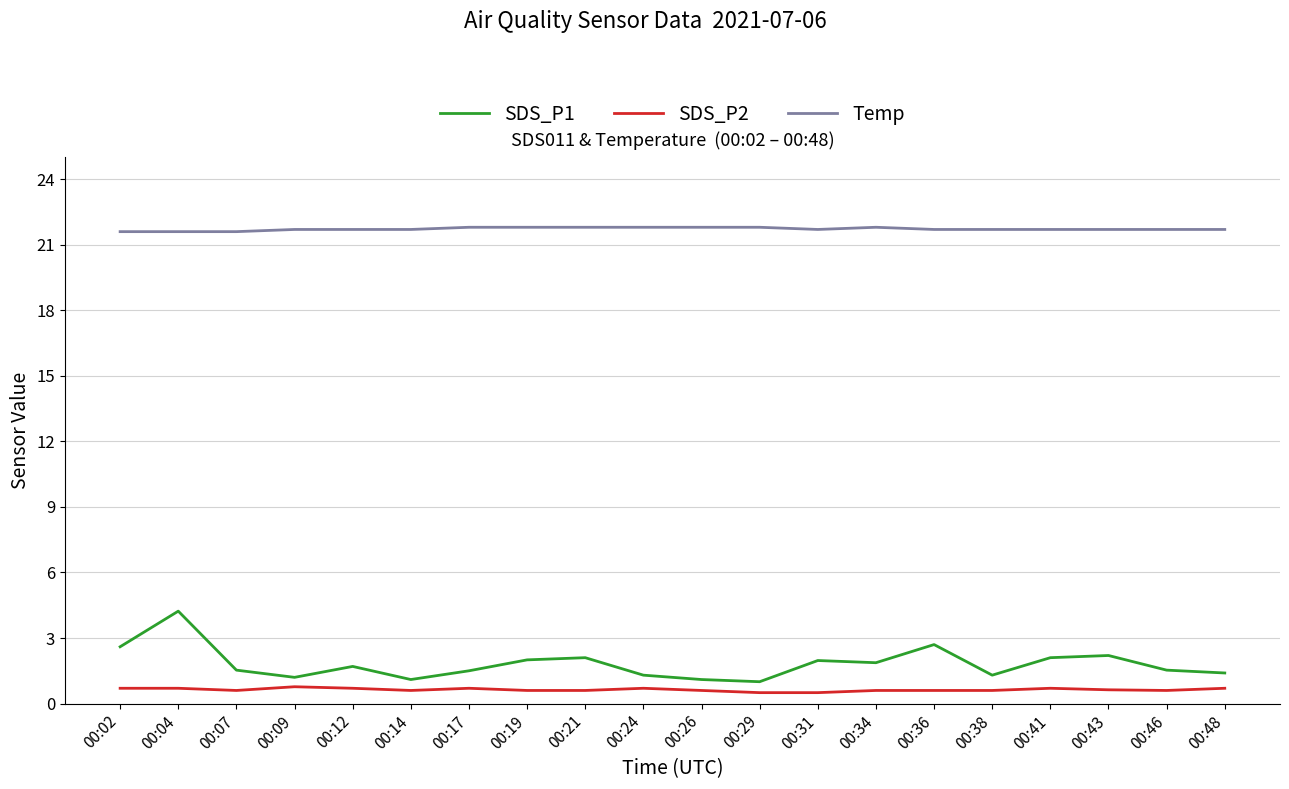

True or false: Temp and SDS_P1 cross at least once.

False